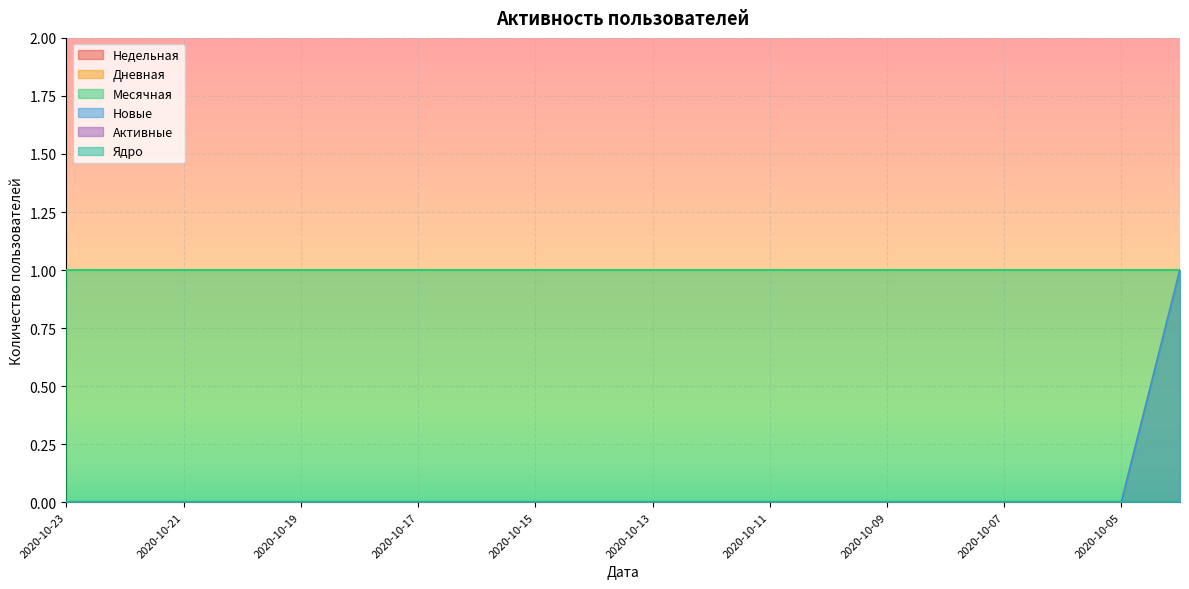

Which series has the largest total across all categories?

Месячная